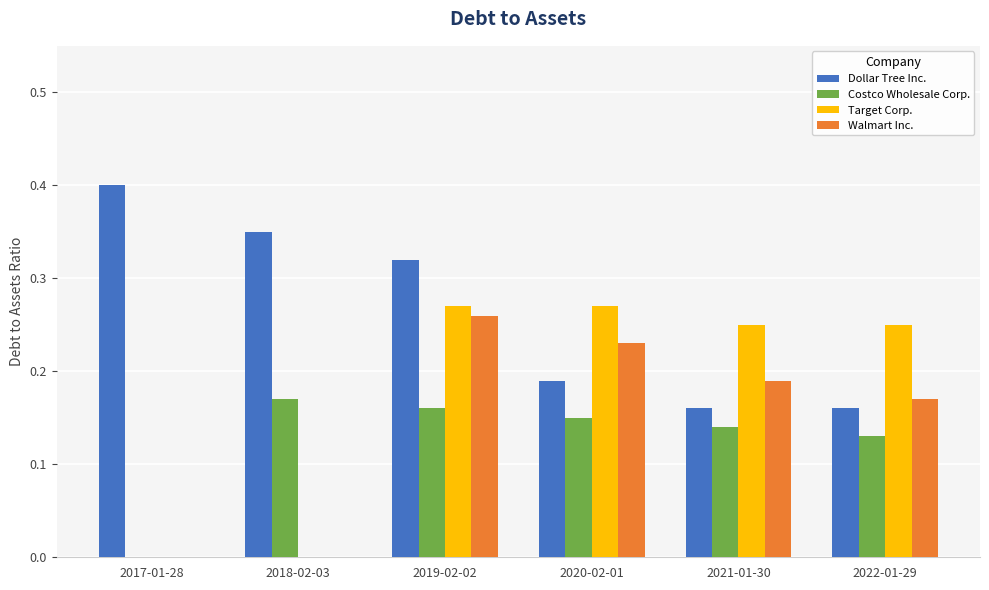

Which series changed the most between 2018-02-03 and 2021-01-30?

Target Corp.